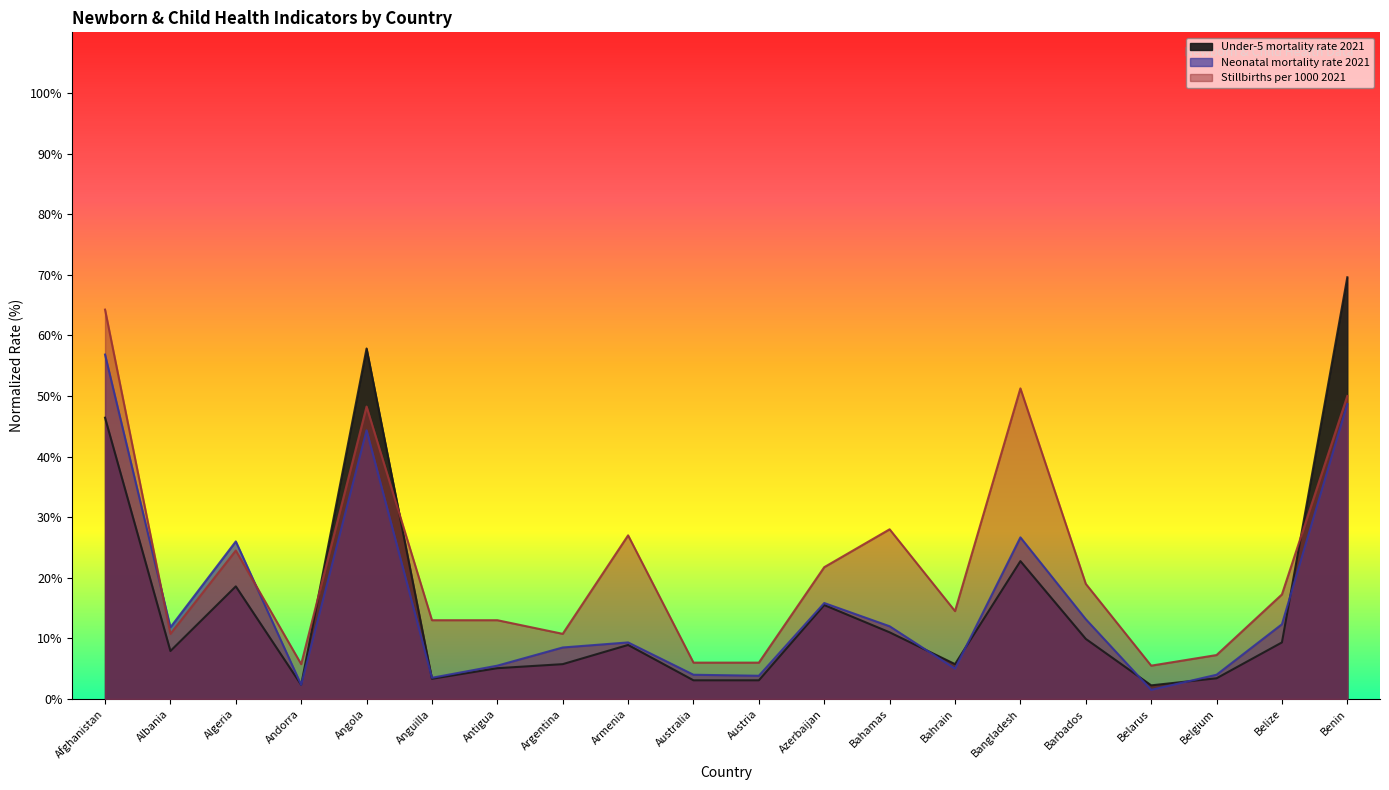

How many categories are shown in the chart?

20